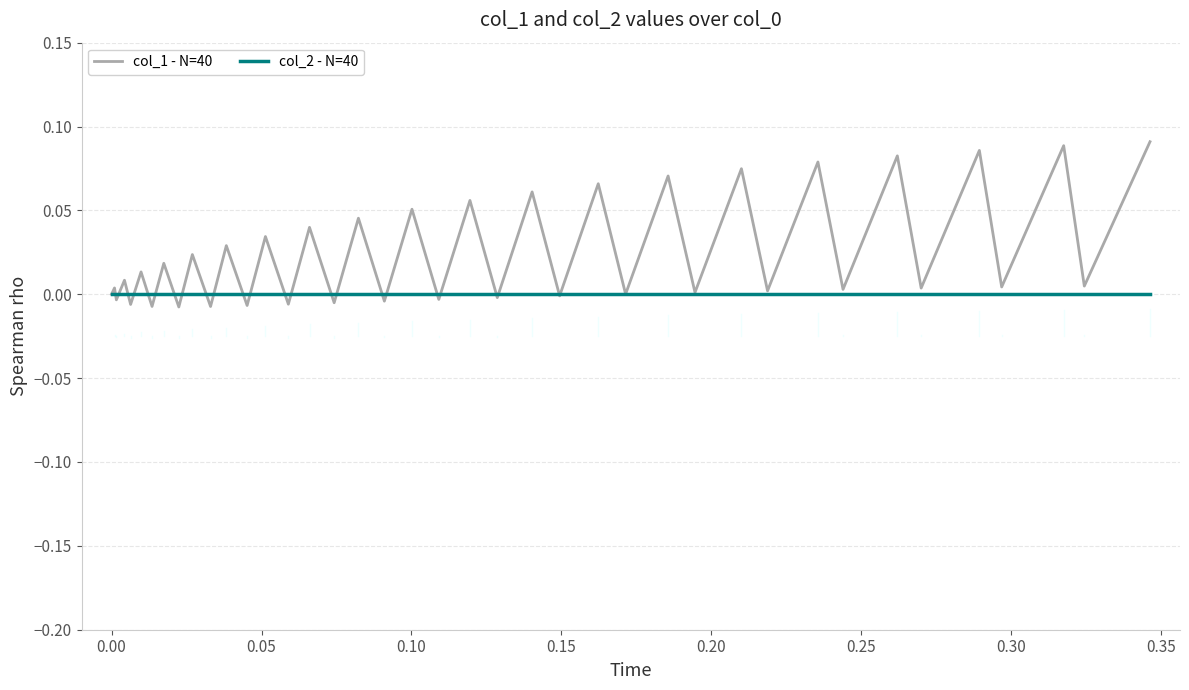

Which series has the widest spread of values?

col_1 - N=40